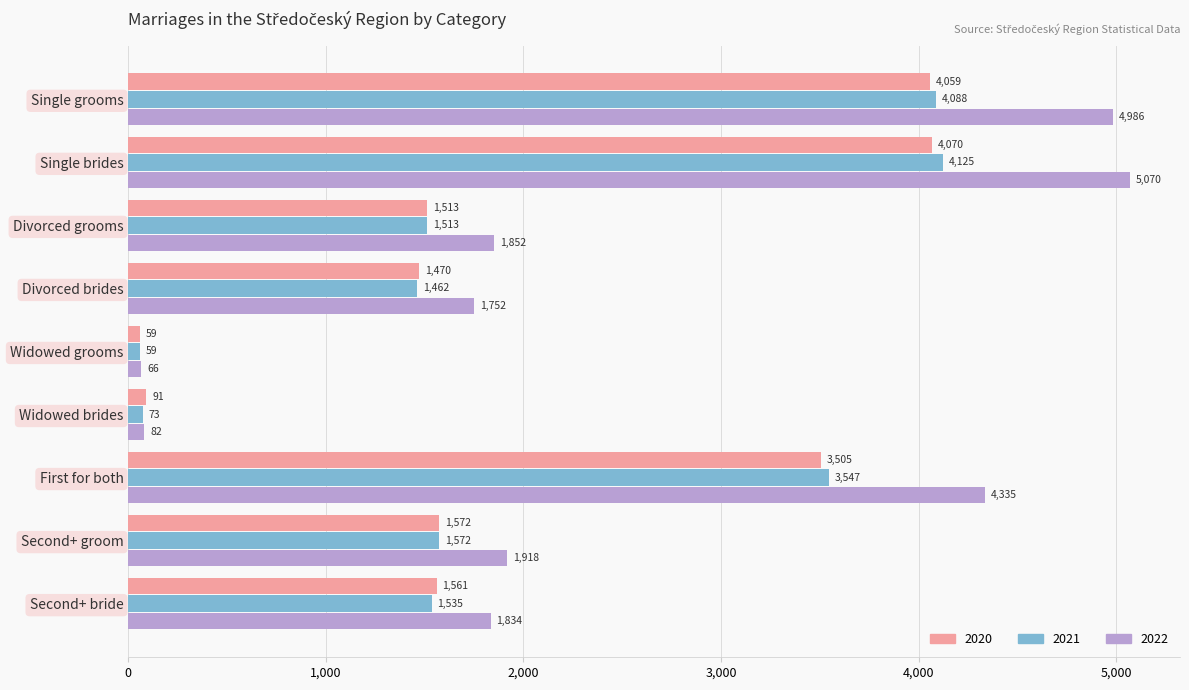

At First for both, list the series in order from smallest to largest.

2020, 2021, 2022